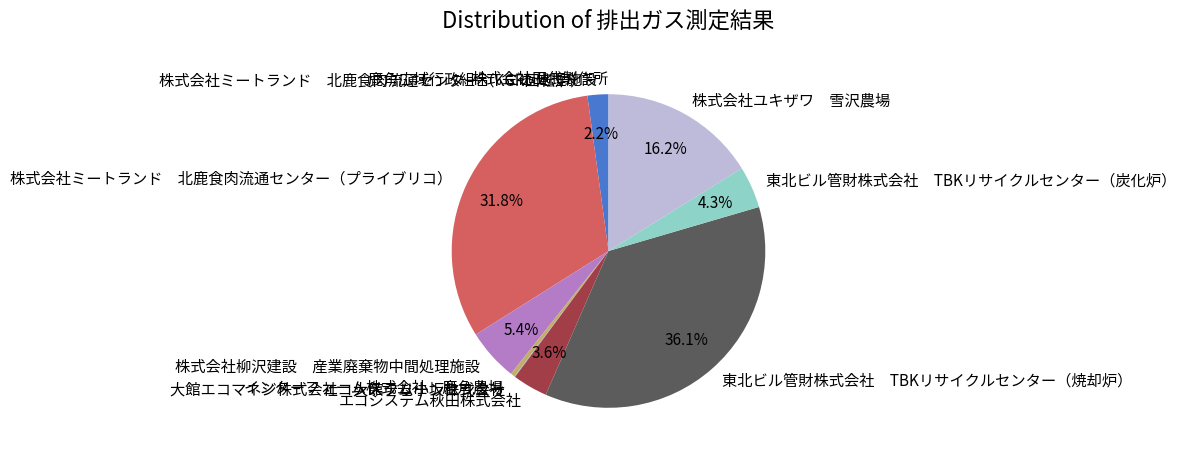

Does any single category account for the majority?

No